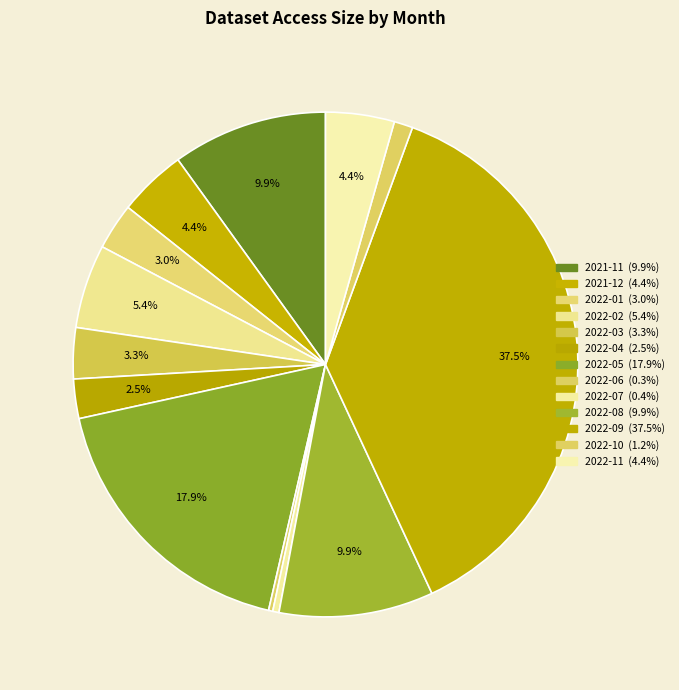

To the nearest percent, what is the difference between the largest and smallest slice percentages?

37%